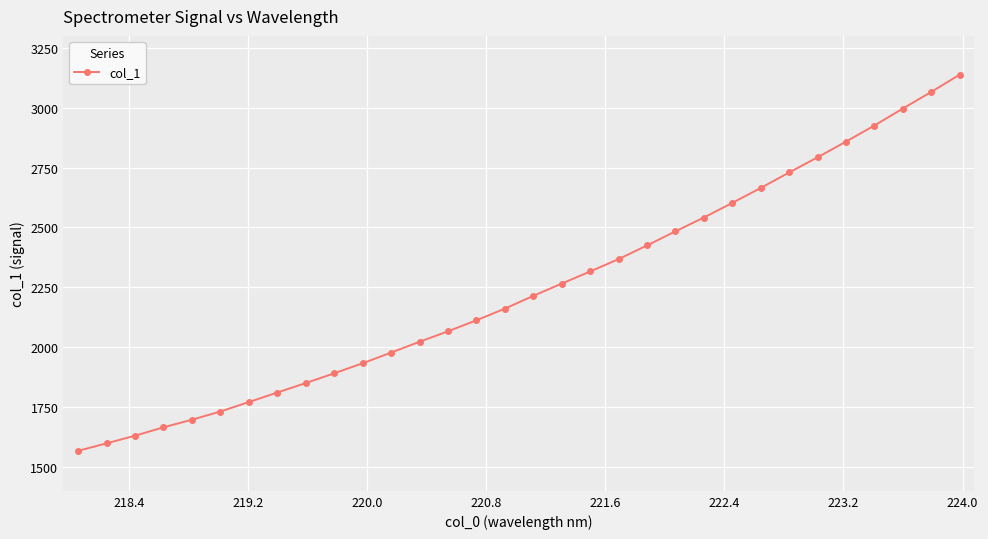

What is the value of the 9th point from the left?

1850.1